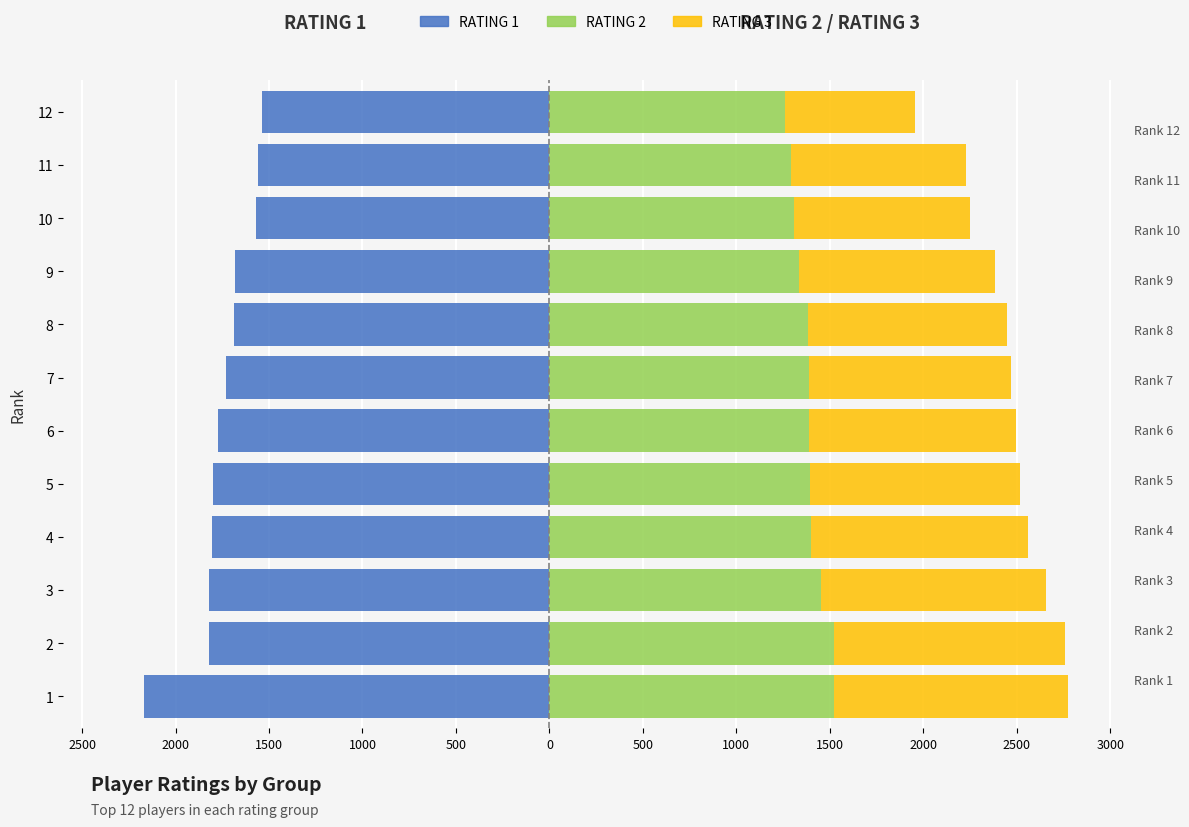

What is the difference between the RATING 1 values at 9 and 2?

137